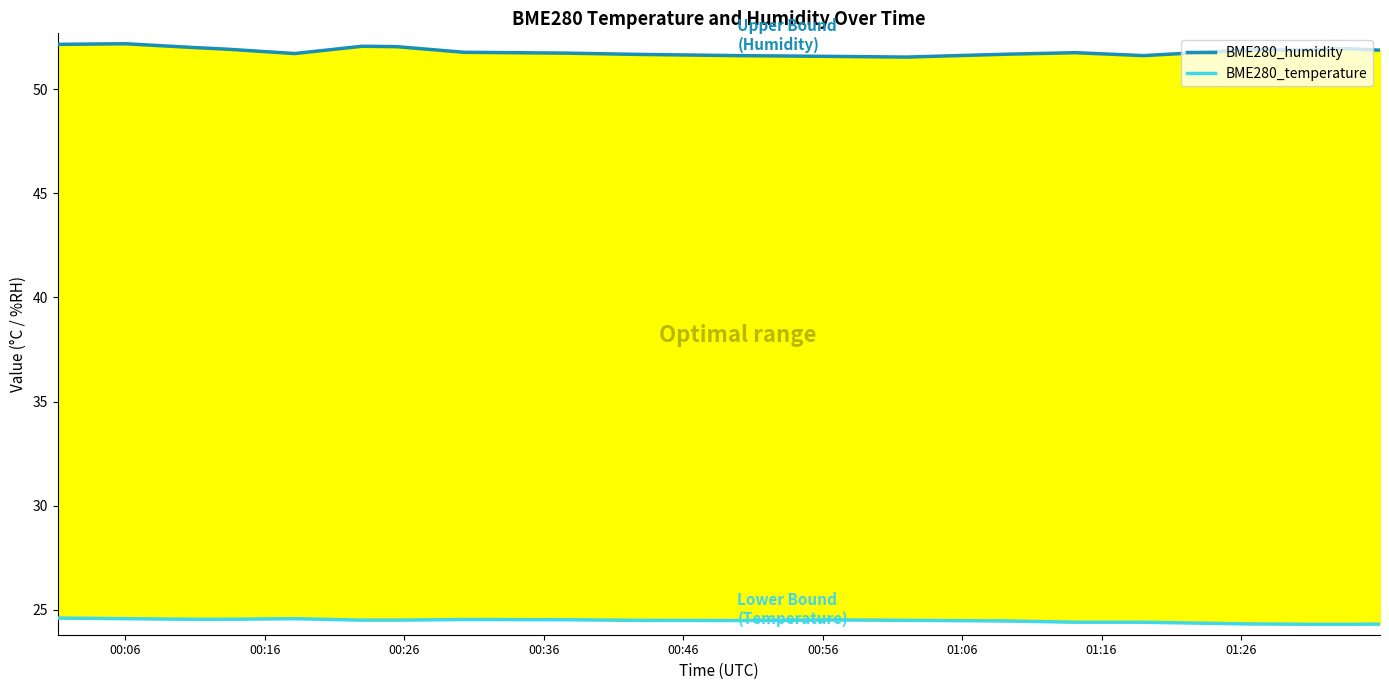

True or false: BME280_humidity and BME280_temperature cross at least once.

False